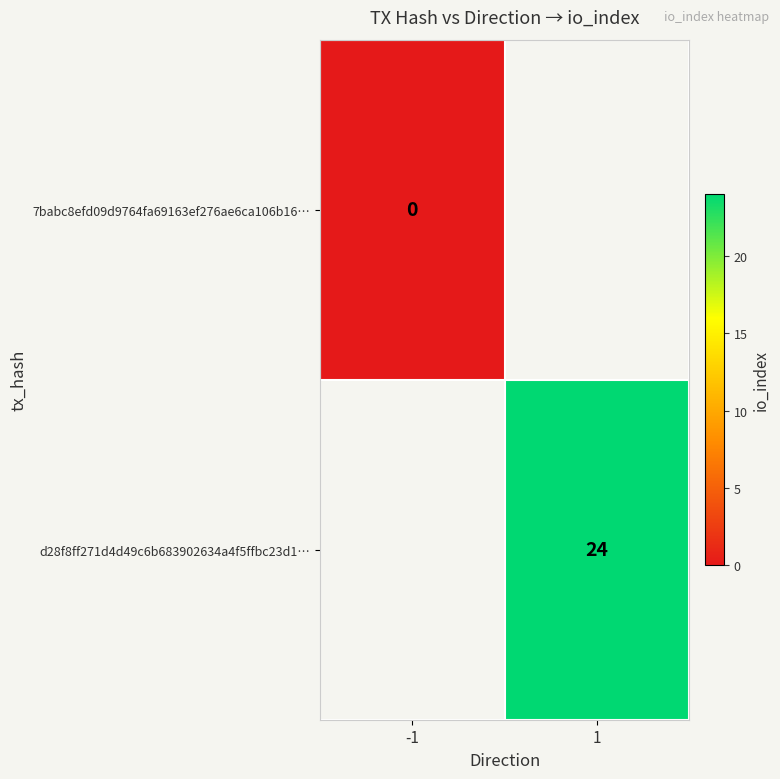

The d28f8ff271d4d49c6b683902634a4f5ffbc23d1… series shows 24 at 1. True or false?

True